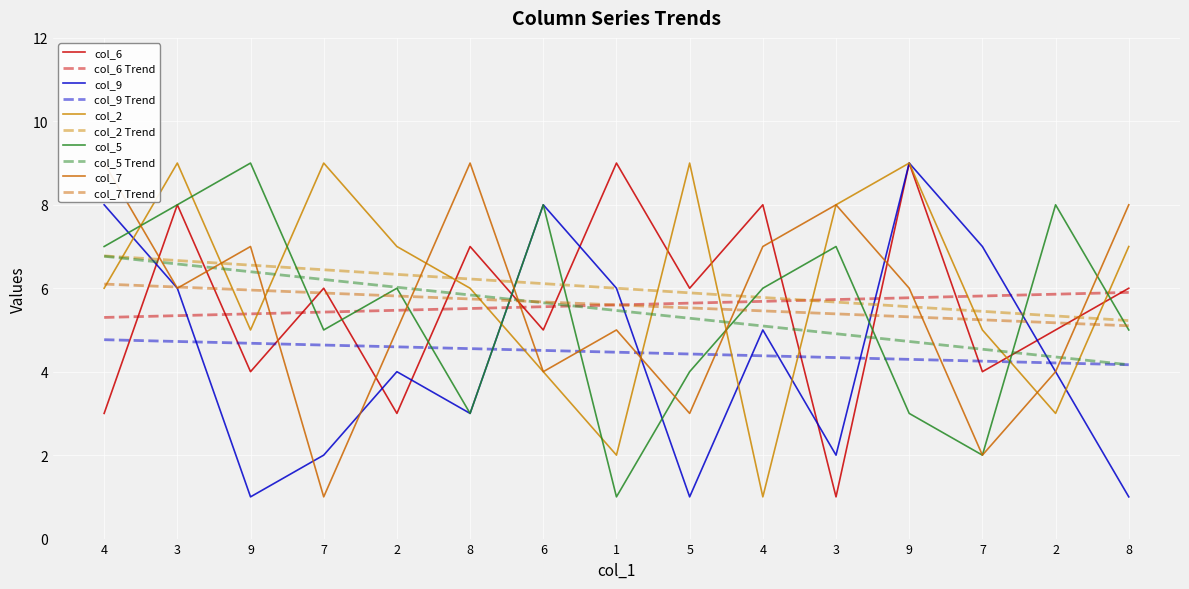

Where is col_6 nearest to the value 5?

6